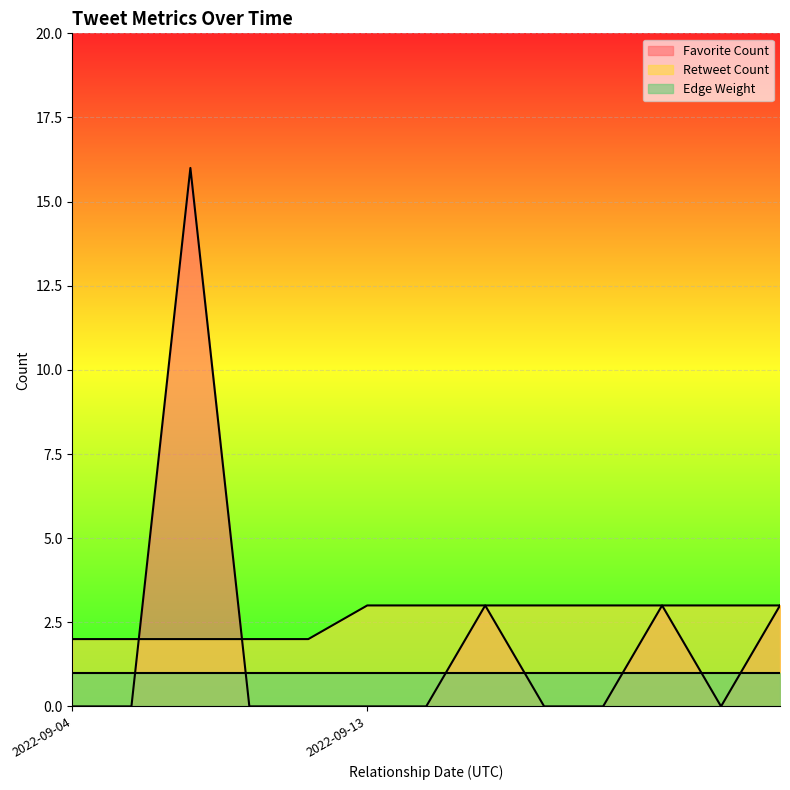

What is the sum of all Favorite Count values?

25